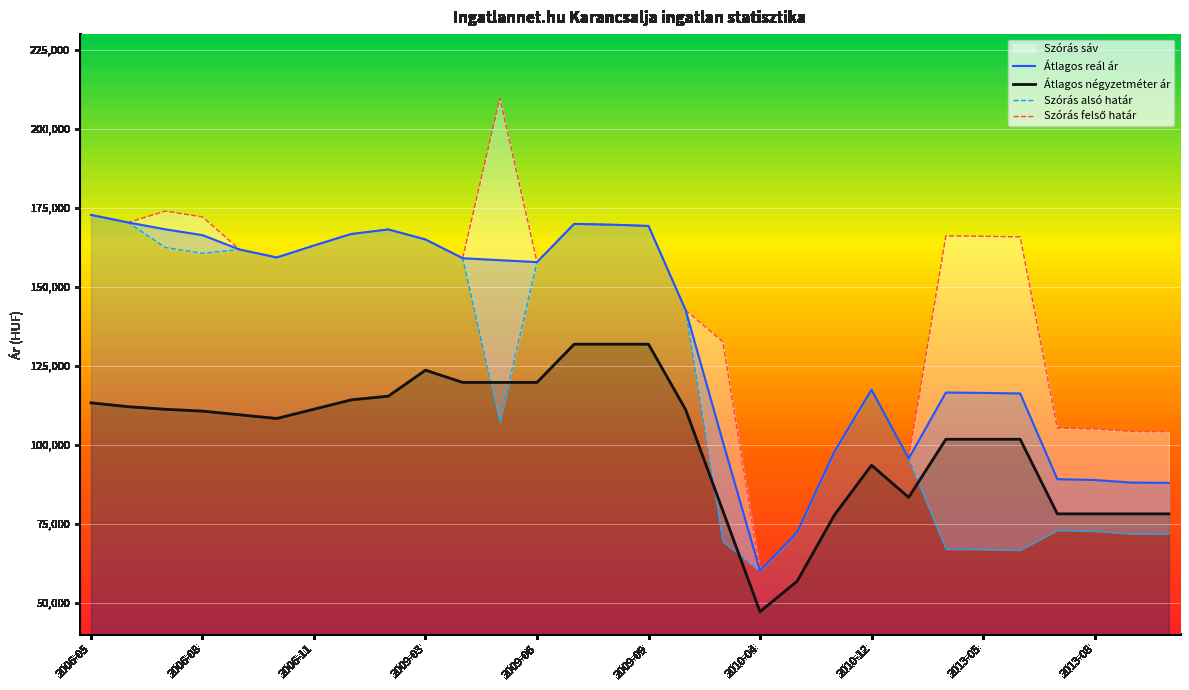

What is the sum of the Átlagos négyzetméter ár values at 2009-04 and 2006-10?

228027